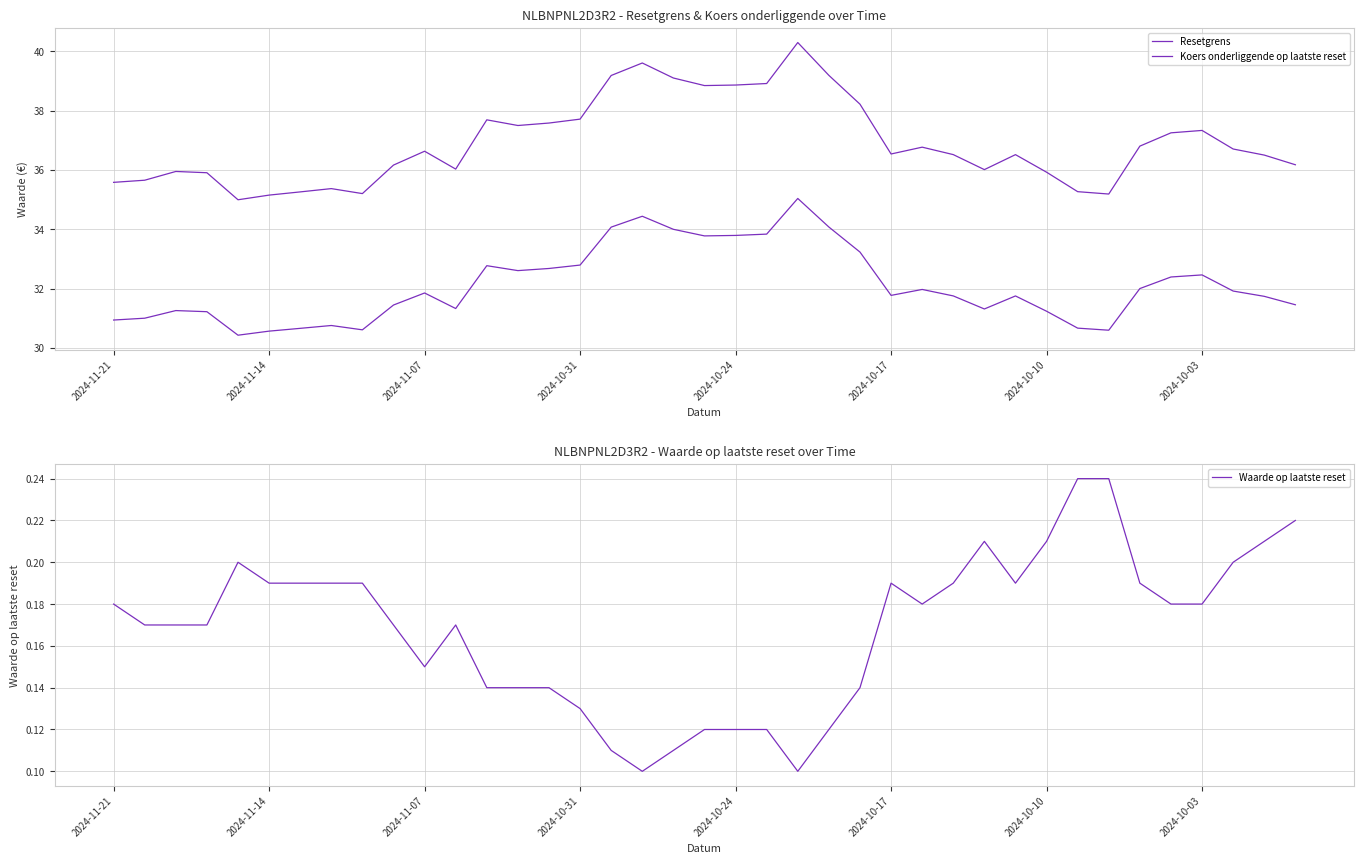

Is this an area chart (filled region under the line)?

No